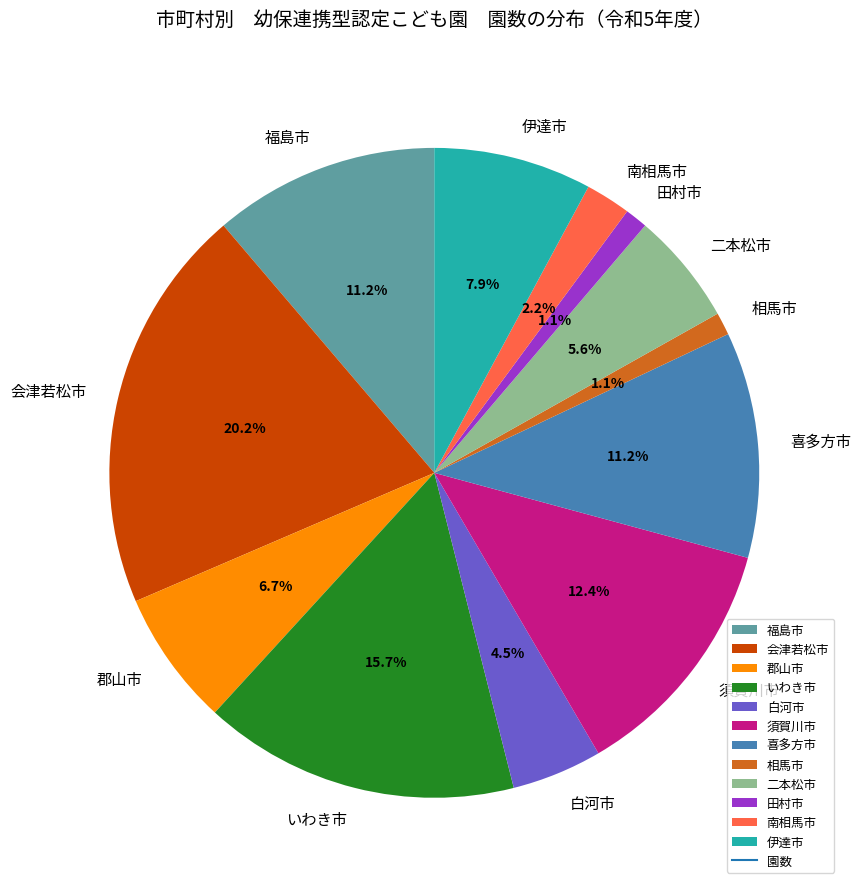

Does 会津若松市 represent more than half of the total?

No